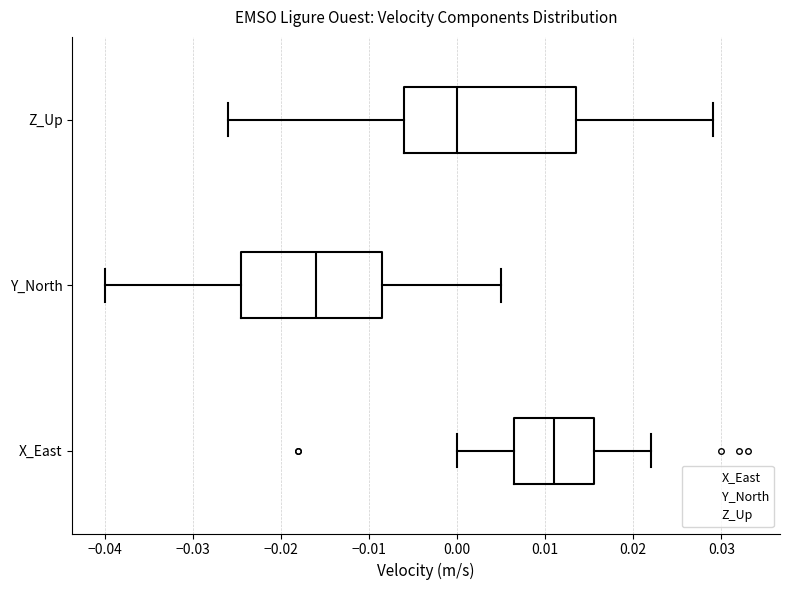

Reading bottom to top, transcribe this box plot: for each box, give where its median line is, the range the box spans, and where its two whiskers end, as read against the x-axis. The values are not printed on the chart, so give them approximately, as read against the axis.

X_East: median 0.011, box 0.007 to 0.016, whiskers 0.000 to 0.022
Y_North: median -0.016, box -0.024 to -0.008, whiskers -0.040 to 0.005
Z_Up: median 0.000, box -0.006 to 0.014, whiskers -0.026 to 0.029